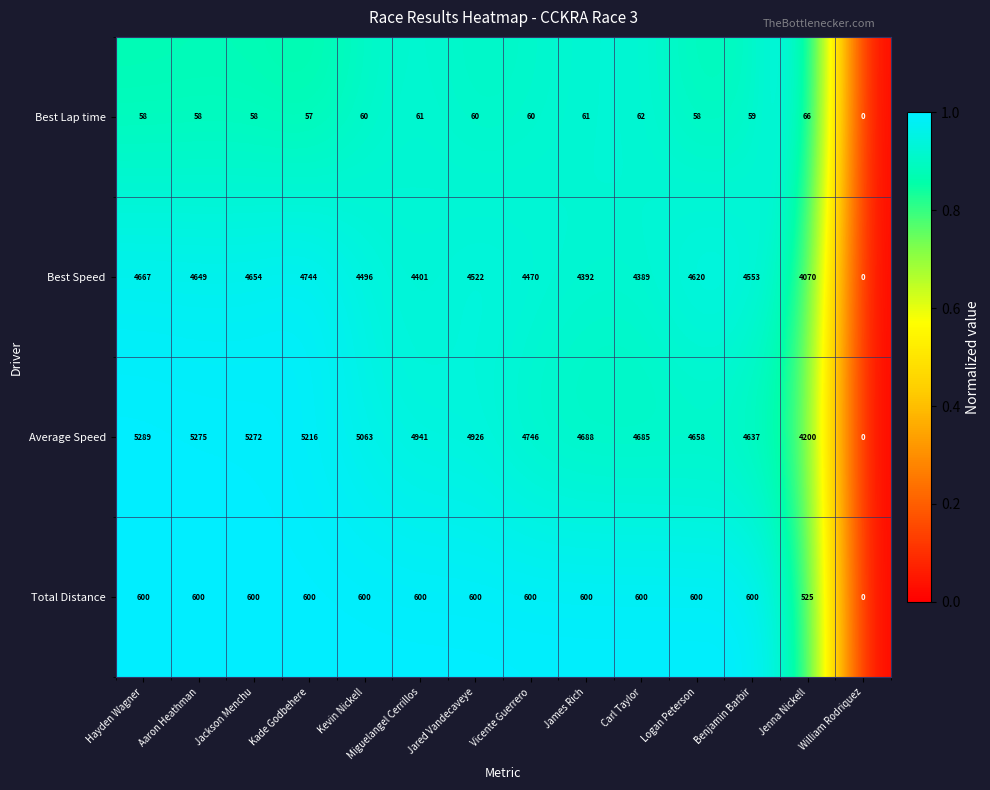

What is the maximum value for Average Speed?

5289